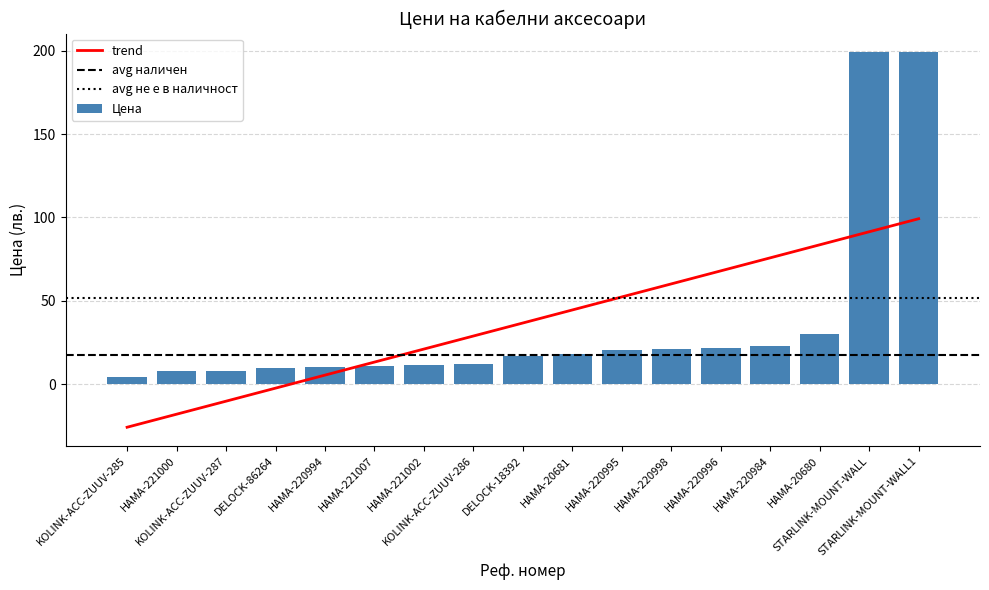

Which category has the lowest value across all series?

KOLINK-ACC-ZUUV-285